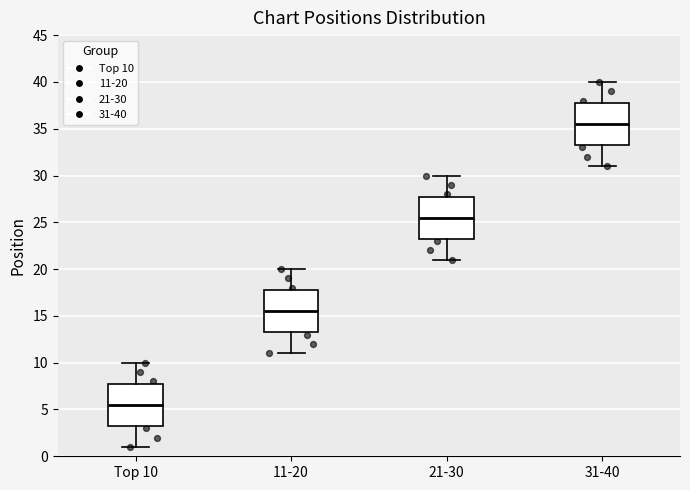

Which box's median line is the highest?

31-40